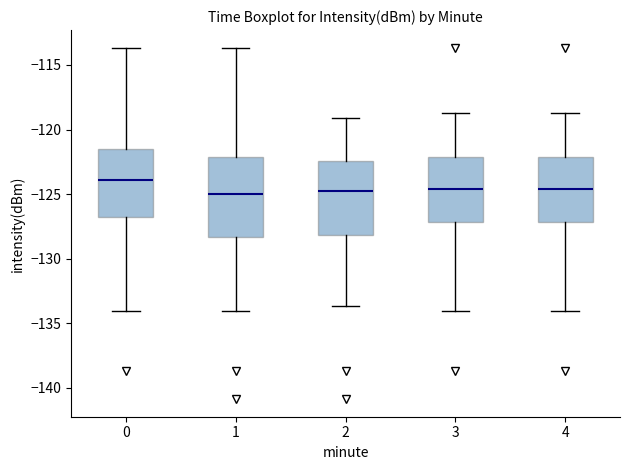

Reading left to right, transcribe this box plot: for each box, give where its median line is, the range the box spans, and where its two whiskers end, as read against the y-axis. The values are not printed on the chart, so give them approximately, as read against the axis.

0: median -124.0, box -127.0 to -121.5, whiskers -134.0 to -113.5
1: median -125.0, box -128.5 to -122.0, whiskers -134.0 to -113.5
2: median -124.5, box -128.0 to -122.5, whiskers -133.5 to -119.0
3: median -124.5, box -127.0 to -122.0, whiskers -134.0 to -118.5
4: median -124.5, box -127.0 to -122.0, whiskers -134.0 to -118.5